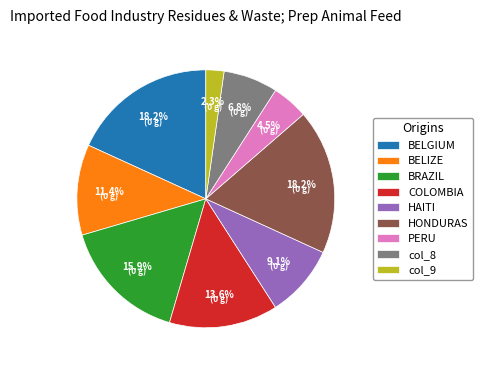

Does col_8 account for over 50% of the chart?

No